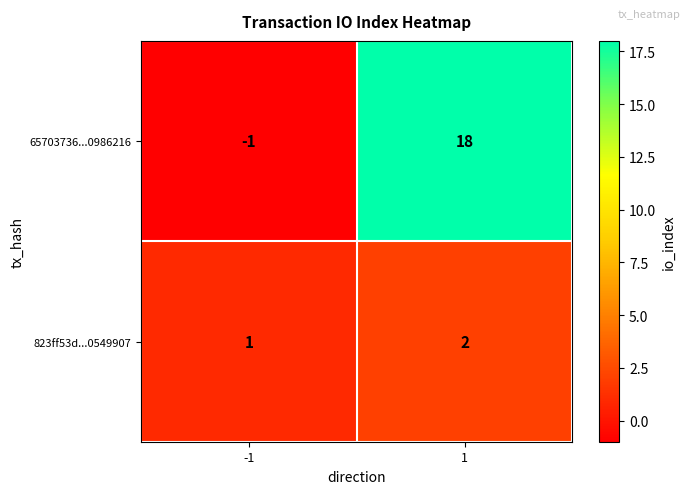

What is the greatest value displayed?

18